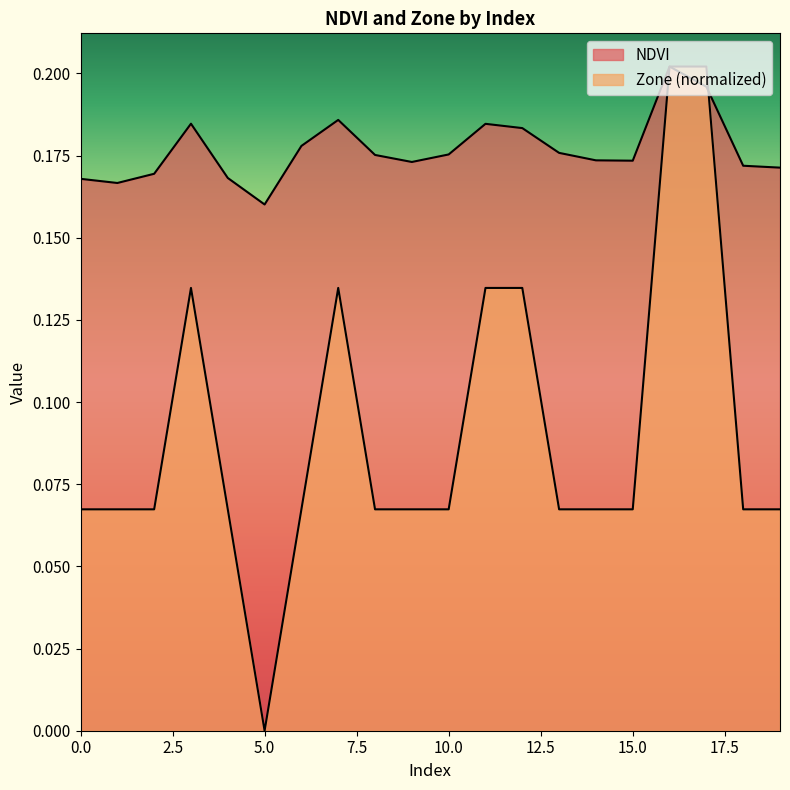

Reading left to right, extract all data points from this chart.

NDVI: 0.2	0.2	0.2	0.2	0.2	0.2	0.2	0.2	0.2	0.2	0.2	0.2	0.2	0.2	0.2	0.2	0.2	0.2	0.2	0.2
Zone: 0.1	0.1	0.1	0.1	0.1	0.0	0.1	0.1	0.1	0.1	0.1	0.1	0.1	0.1	0.1	0.1	0.2	0.2	0.1	0.1